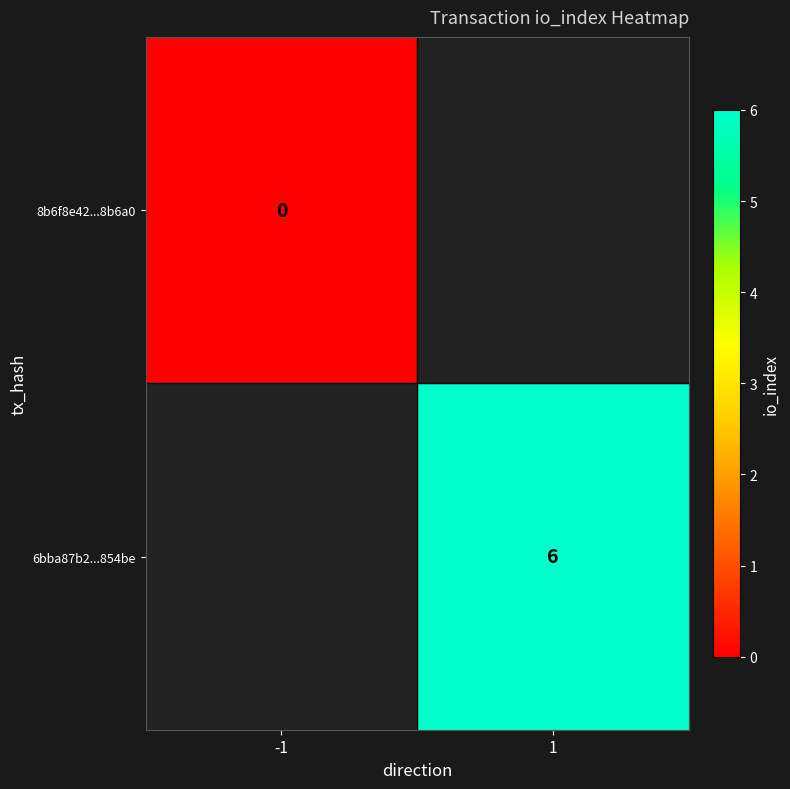

Is the value of 6bba87b2...854be at 1 greater than the value of 8b6f8e42...8b6a0 at -1?

Yes